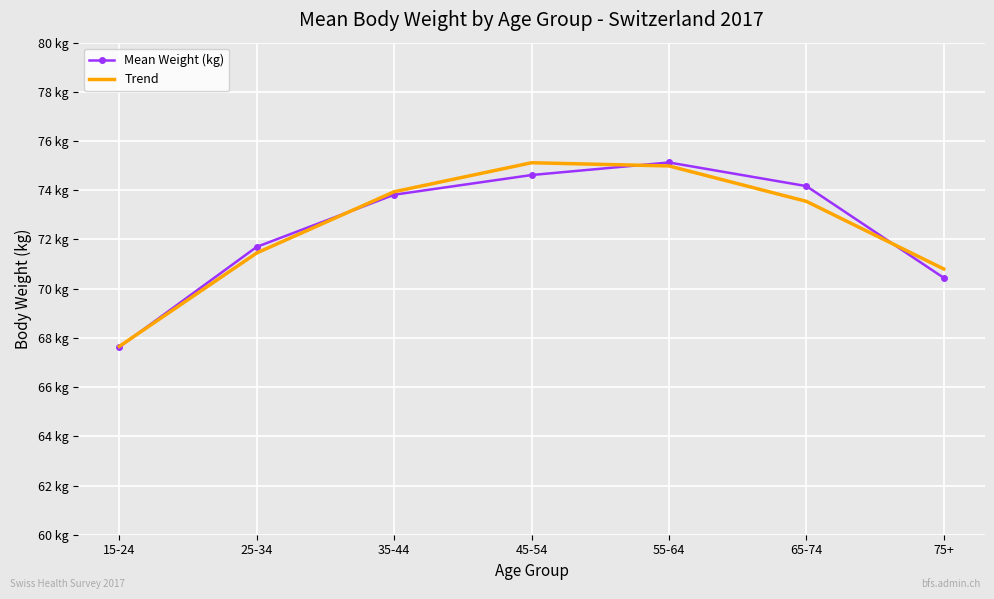

At 45-54, list the series in order from largest to smallest.

Trend, Mean Weight (kg)